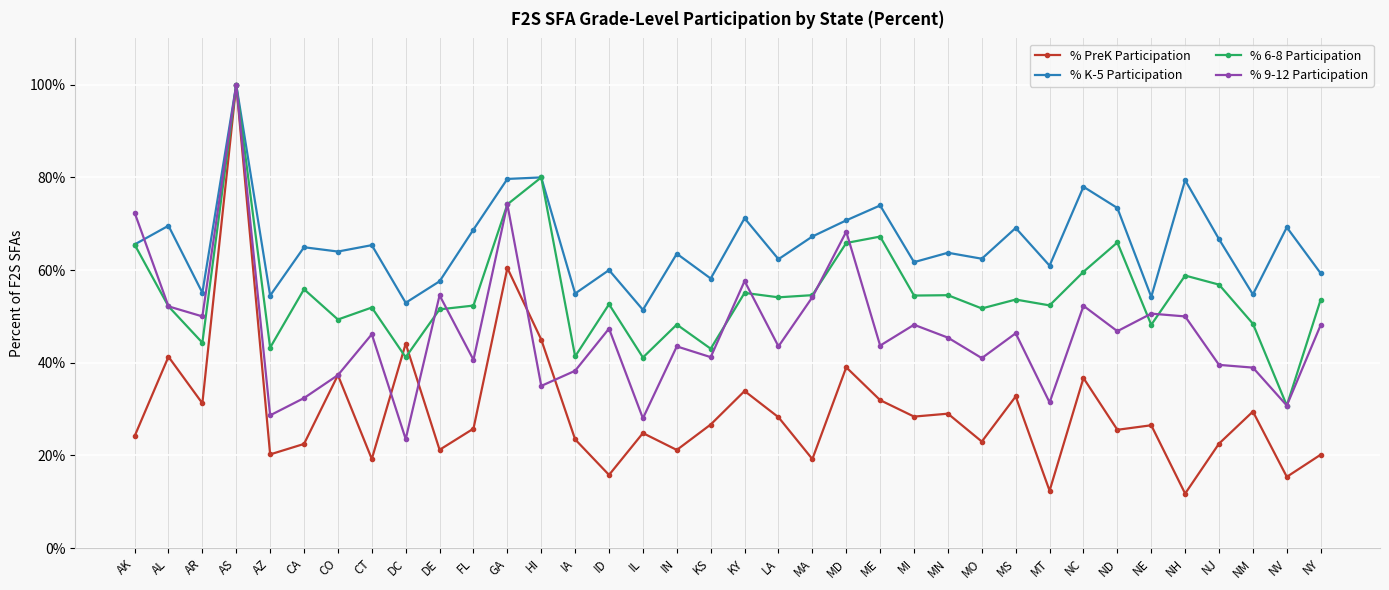

What position from the left is AS?

4